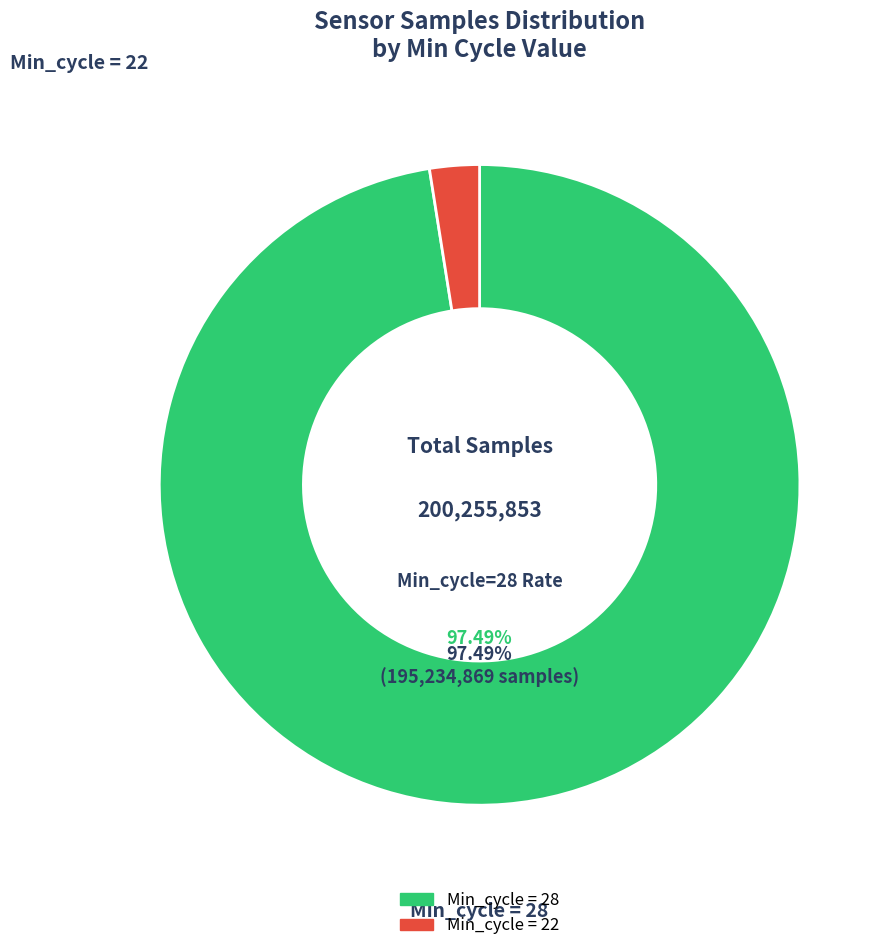

How many slices are in this pie chart?

2